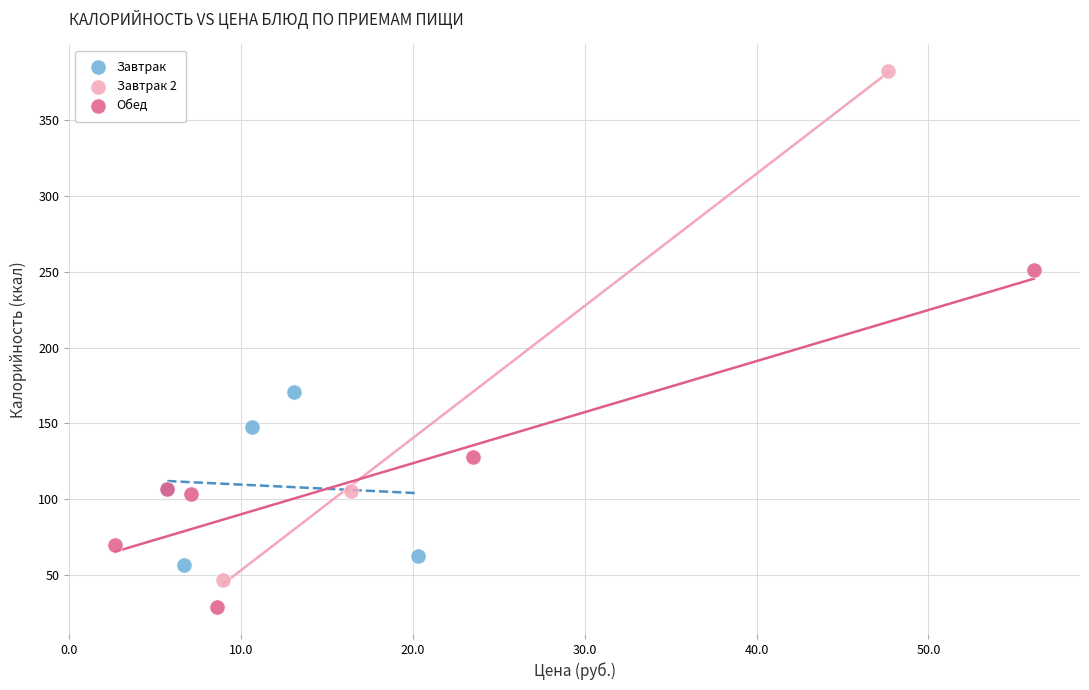

Which series has the widest spread of Y values?

Завтрак 2